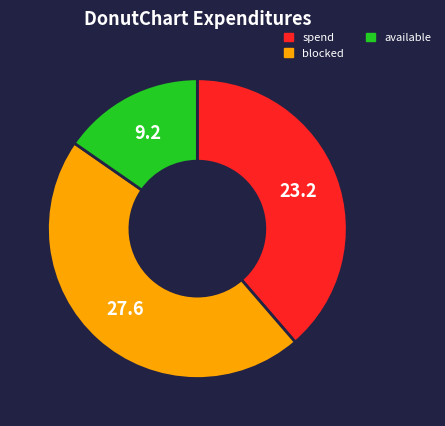

Does any single category account for the majority?

No